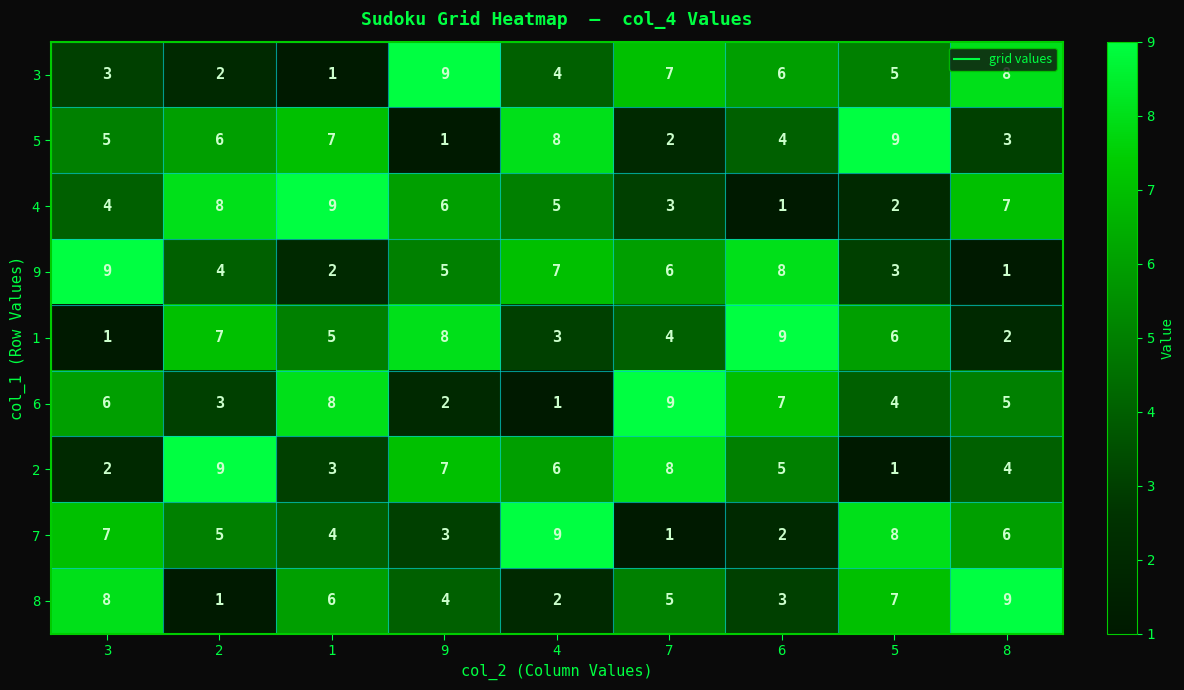

Is it true that 8 equals 7 at 5?

True